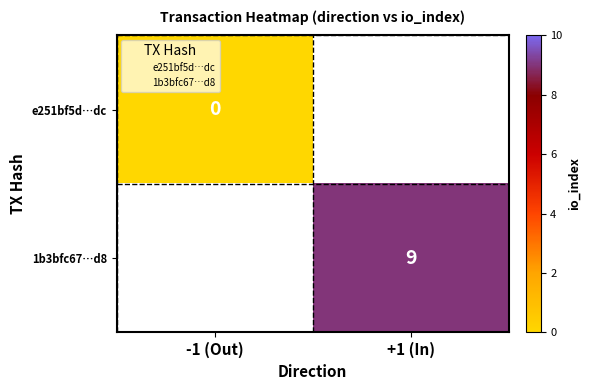

Which series has the widest spread of values?

e251bf5d…dc